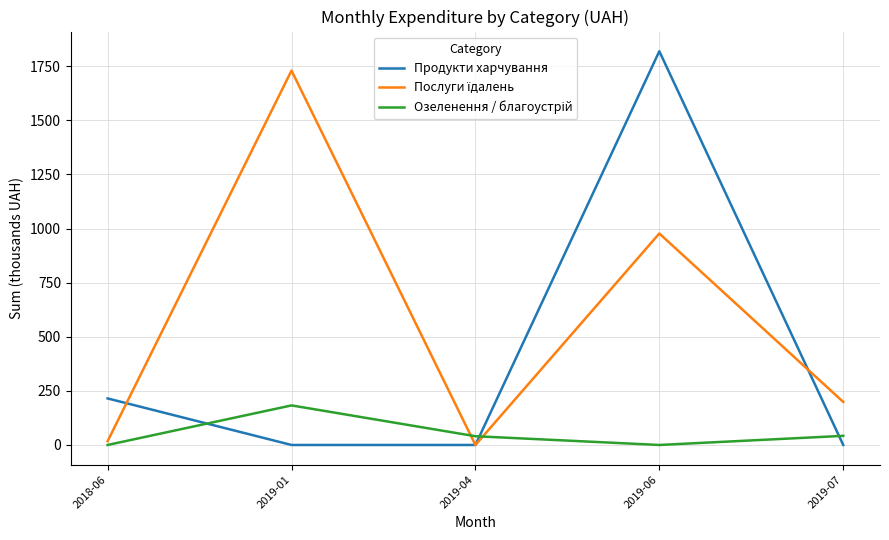

Which category has the highest value across all series?

2019-06